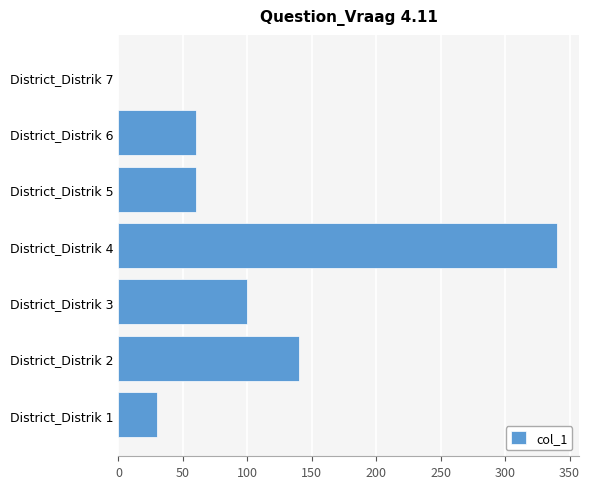

What is the sum of all values?

730